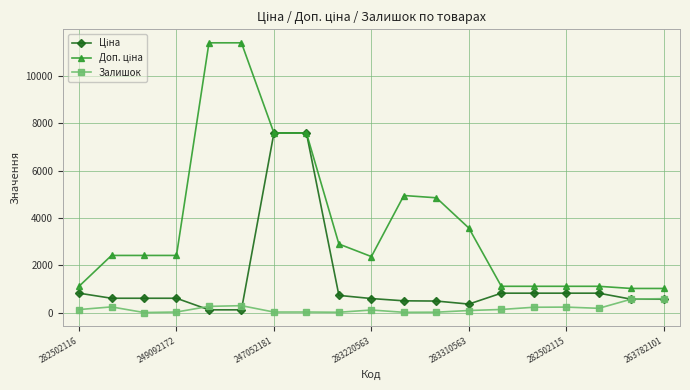

True or false: Залишок has more than 0 points higher than both neighbors.

True